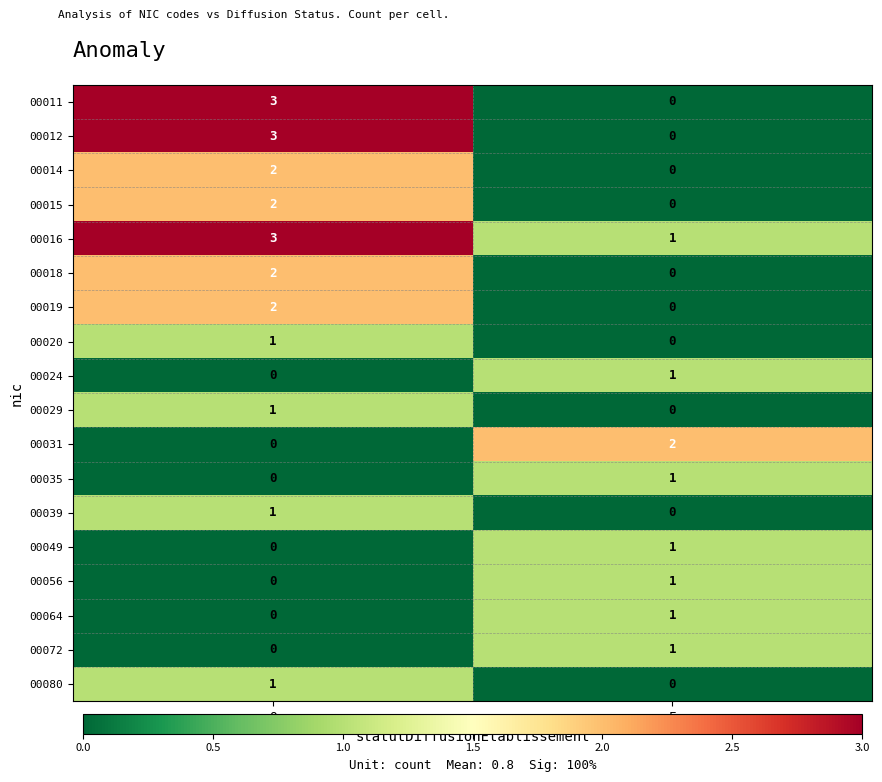

The 00015 series shows 2 at O. True or false?

True